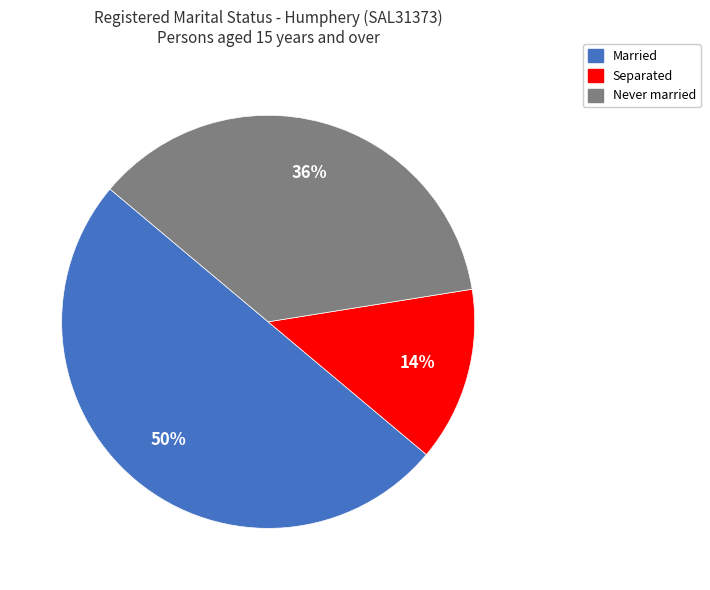

How many slices are in this pie chart?

3